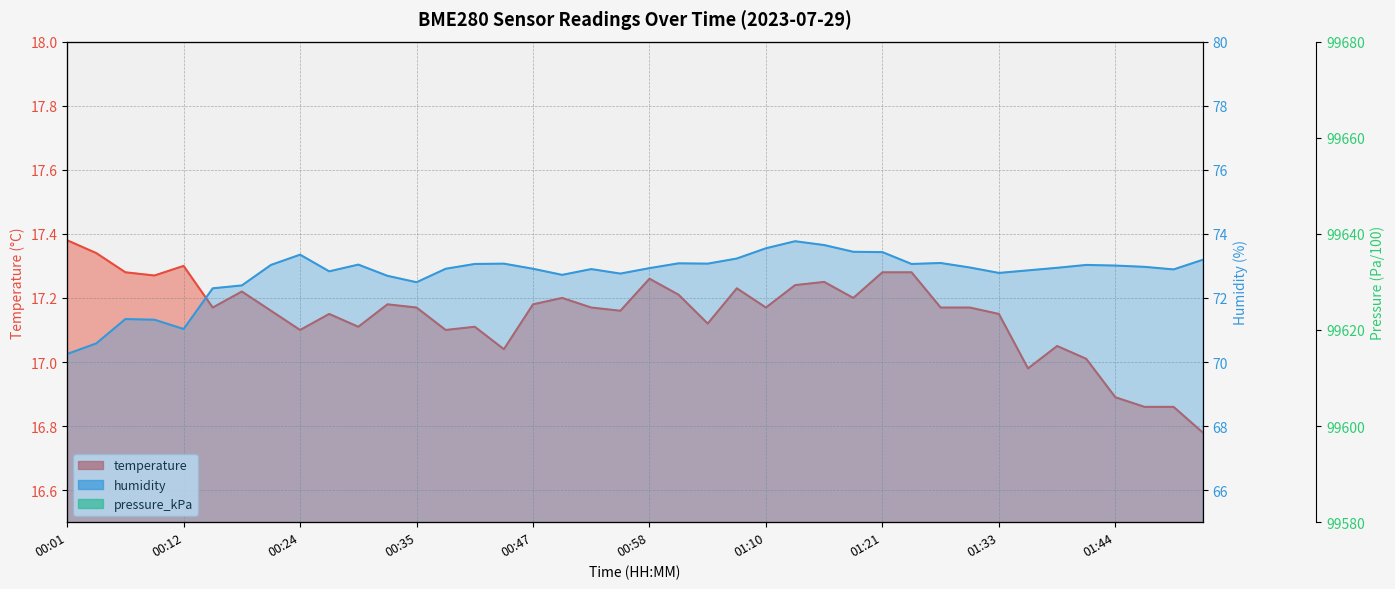

How many lines are shown in the chart?

3